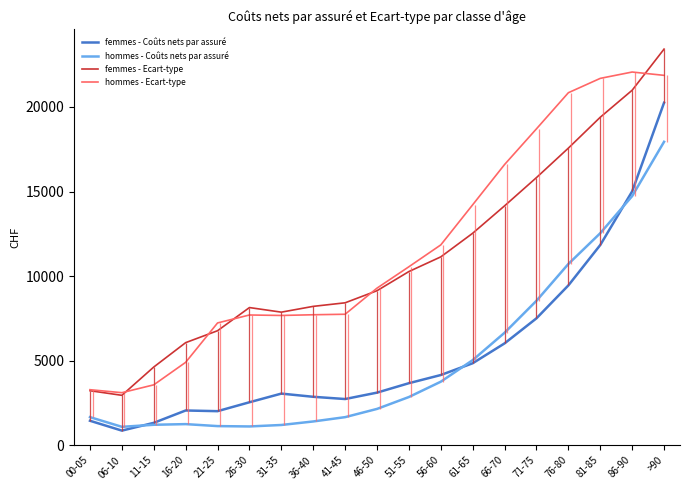

What is the label of the 15th point from the right?

21-25